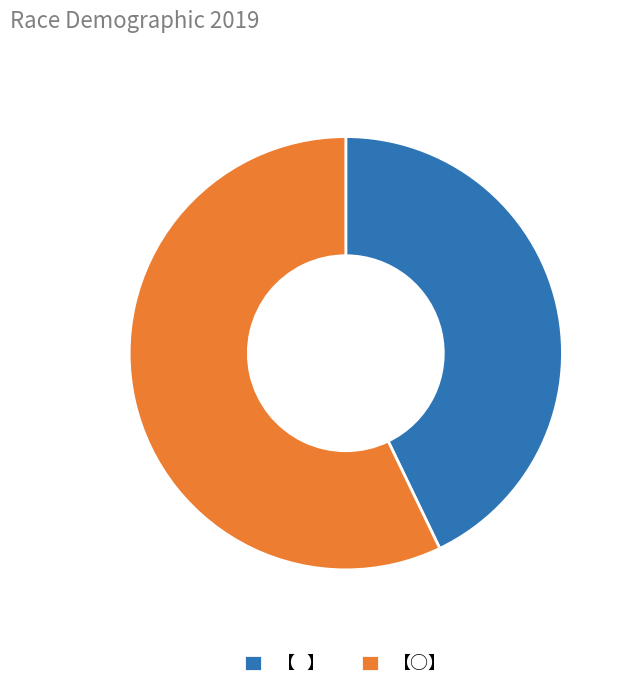

True or false: 【○】 accounts for 66% of the total.

False